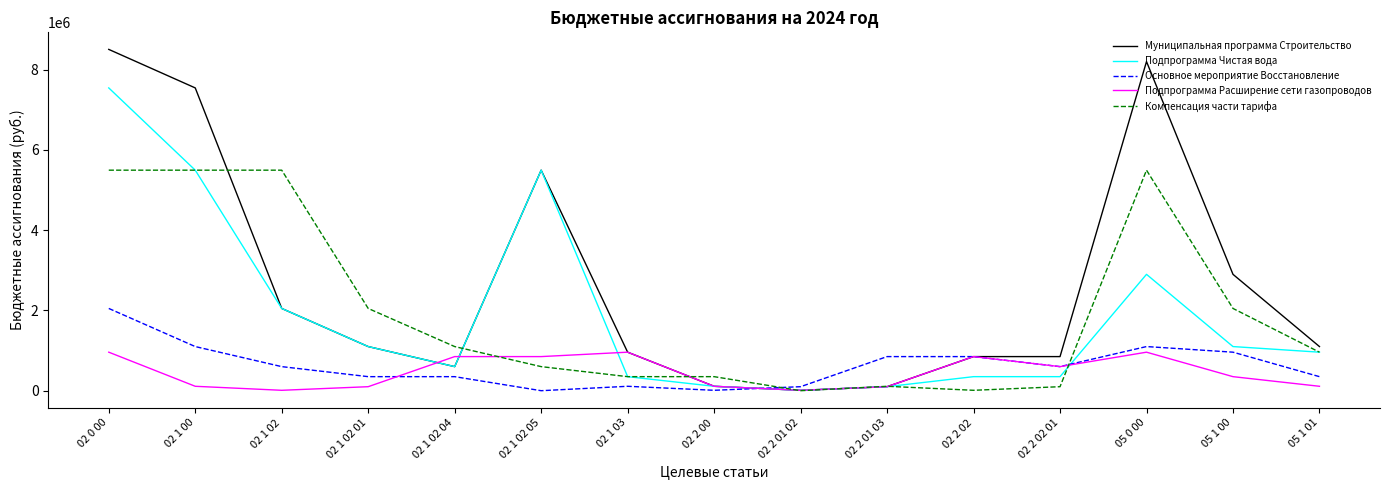

The value of Муниципальная программа Строительство at 02 2 02 is 1282044.3. True or false?

False